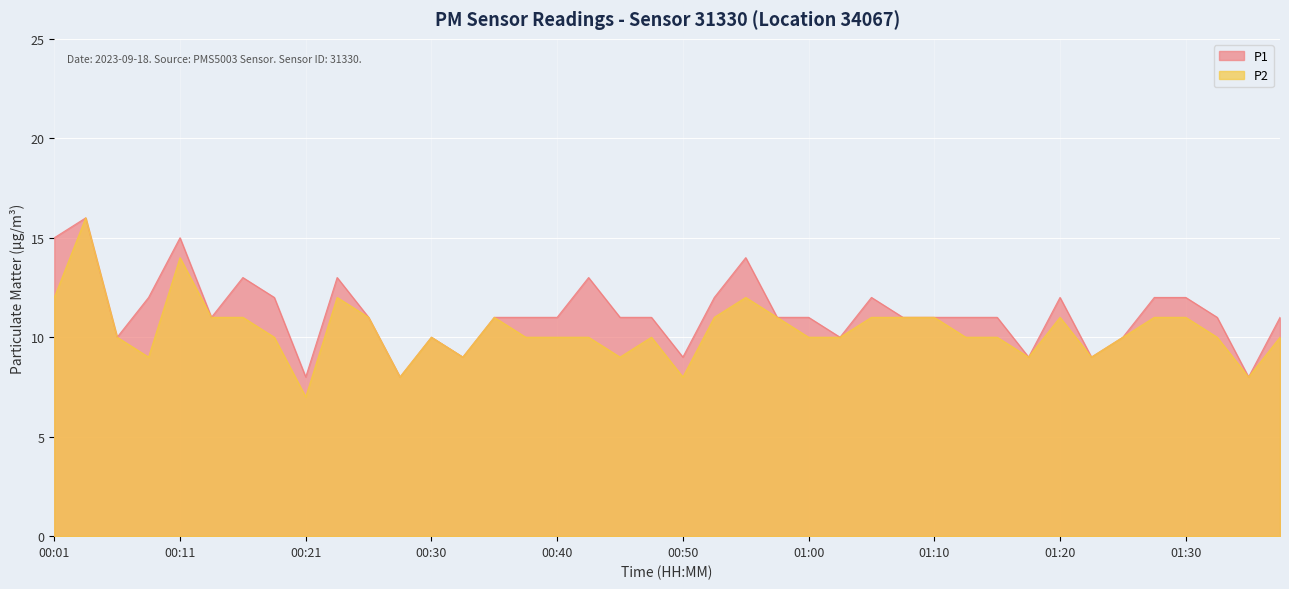

The value of P1 at 00:11 is 15. True or false?

True